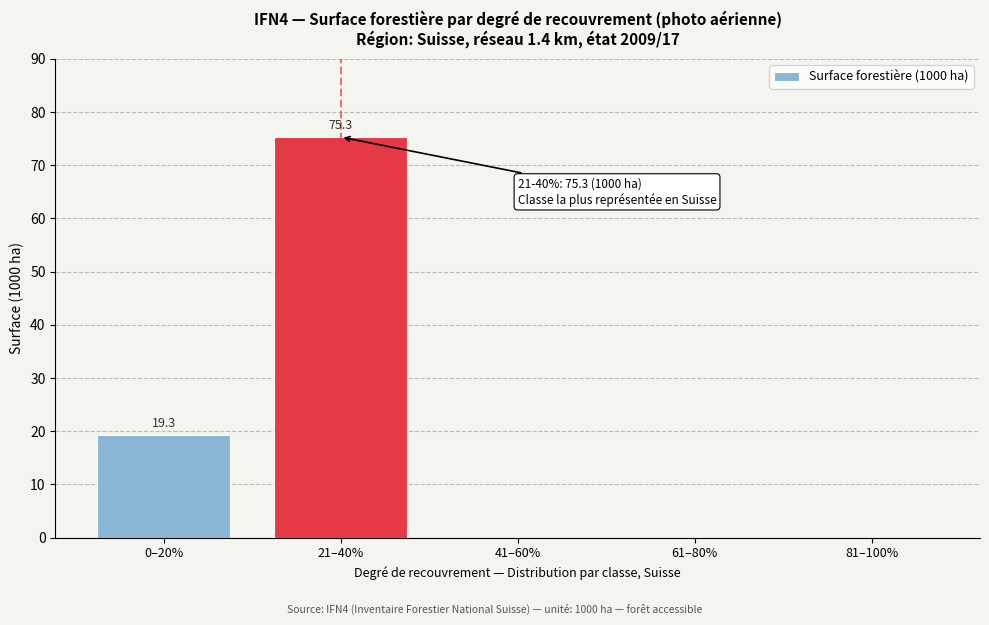

Reading left to right, list all the values displayed in this chart.

0–20%=19.3	21–40%=75.3	41–60%=0.0	61–80%=0.0	81–100%=0.0